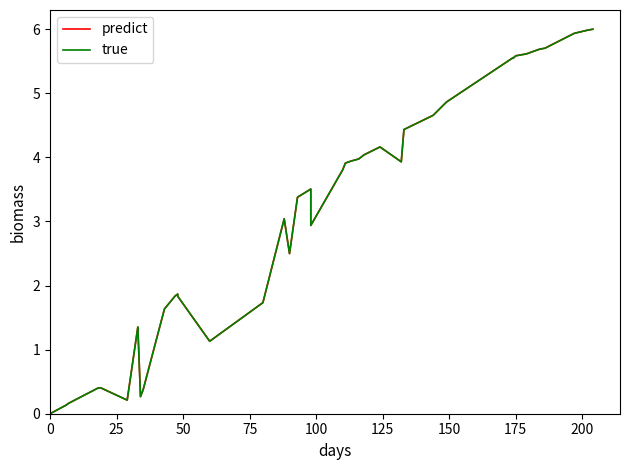

Reading right to left, what are all the values shown in this chart?

predict: 6.0	6.0	5.9	5.7	5.7	5.6	5.6	5.5	5.6	4.9	4.7	4.4	3.9	4.2	4.0	4.0	3.9	3.9	3.8	2.9	3.5	3.4	2.5	3.0	1.7	1.1	1.8	1.9	1.8	1.6	0.4	0.3	1.3	1.4	0.2	0.4	0.4	0.2	0.1	0.0
true: 6.0	6.0	5.9	5.7	5.7	5.6	5.6	5.5	5.6	4.9	4.7	4.4	3.9	4.2	4.0	4.0	3.9	3.9	3.8	2.9	3.5	3.4	2.5	3.0	1.7	1.1	1.8	1.9	1.8	1.6	0.4	0.3	1.3	1.4	0.2	0.4	0.4	0.2	0.1	0.0